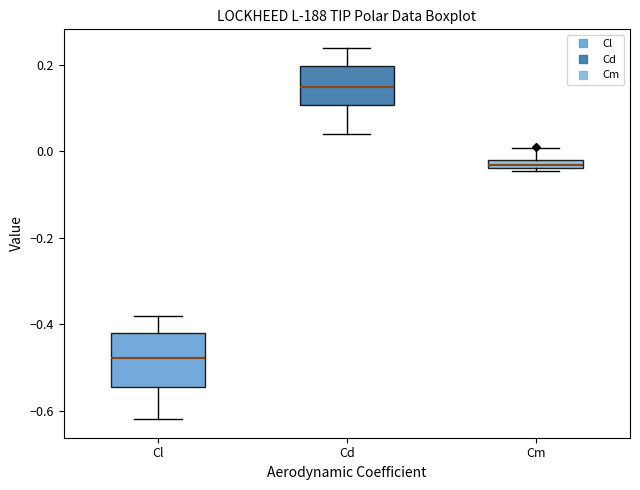

Where is the upper edge of the box for Cm on the y-axis? The values are not printed on the chart, so give them approximately, as read against the axis.

-0.02